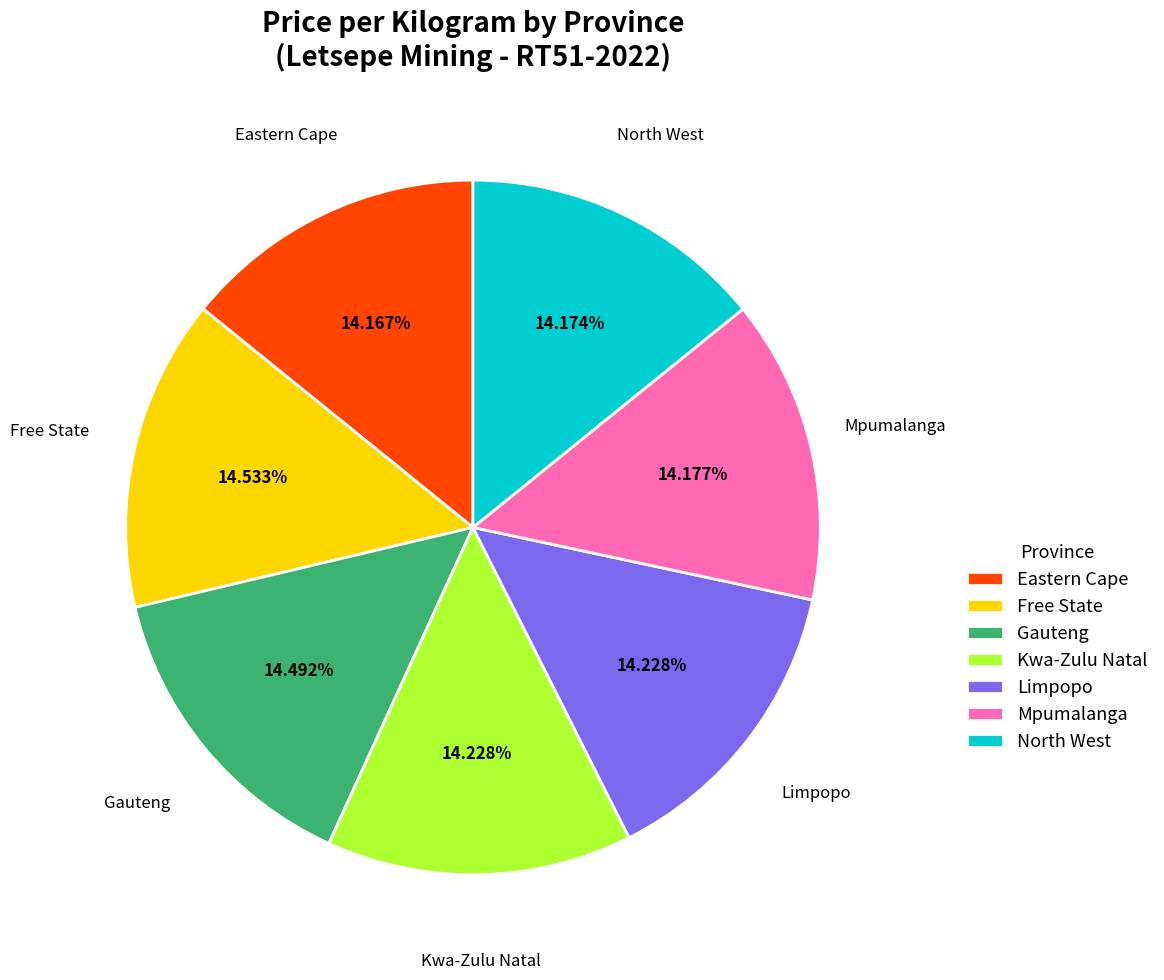

True or false: North West accounts for 27% of the total.

False